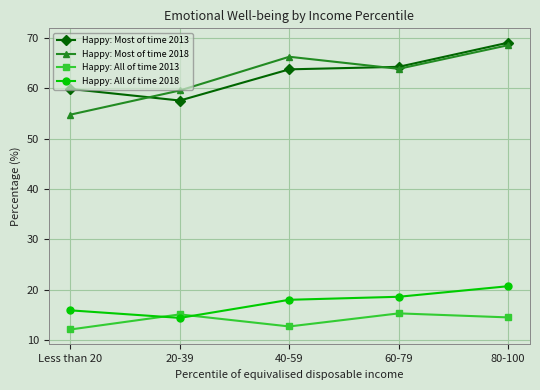

True or false: Happy: All of time 2013 and Happy: Most of time 2018 intersect in this chart.

False